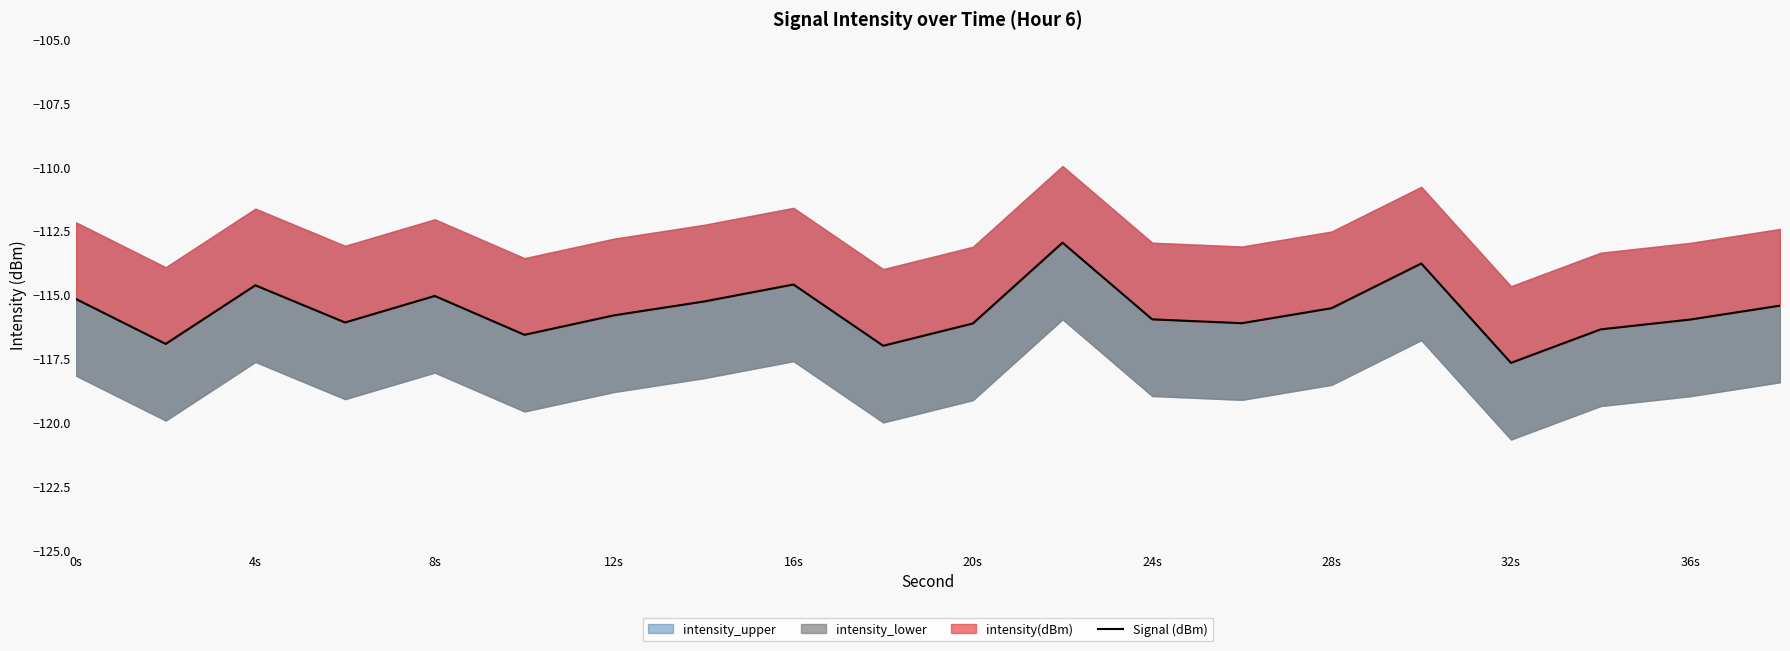

Reading left to right, extract all data points from this chart.

-115.2	-116.9	-114.6	-116.1	-115.0	-116.6	-115.8	-115.3	-114.6	-117.0	-116.1	-113.0	-116.0	-116.1	-115.5	-113.8	-117.7	-116.4	-116.0	-115.4